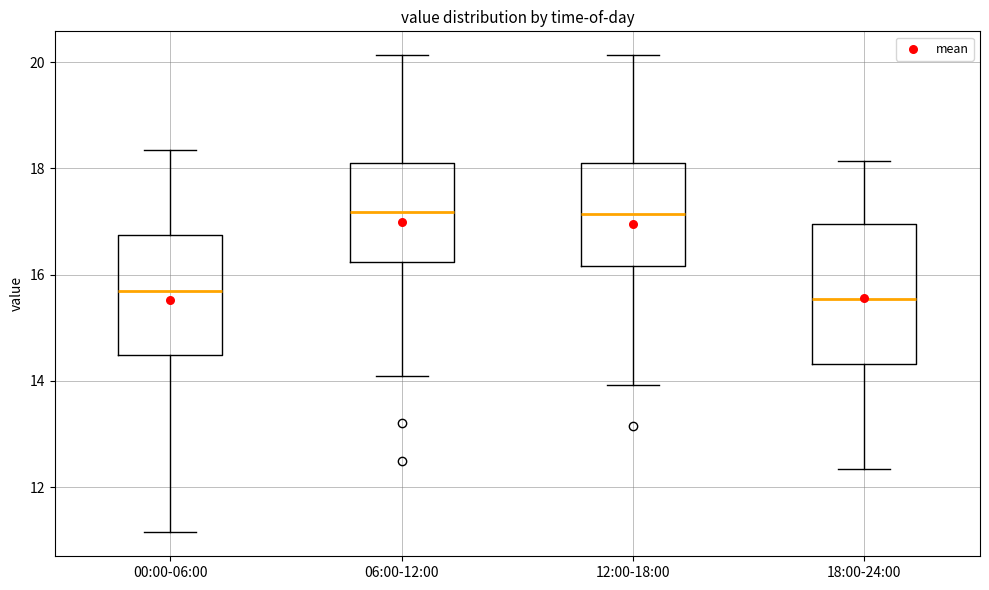

Where is the lower edge of the box for 06:00-12:00 on the y-axis? The values are not printed on the chart, so give them approximately, as read against the axis.

16.2